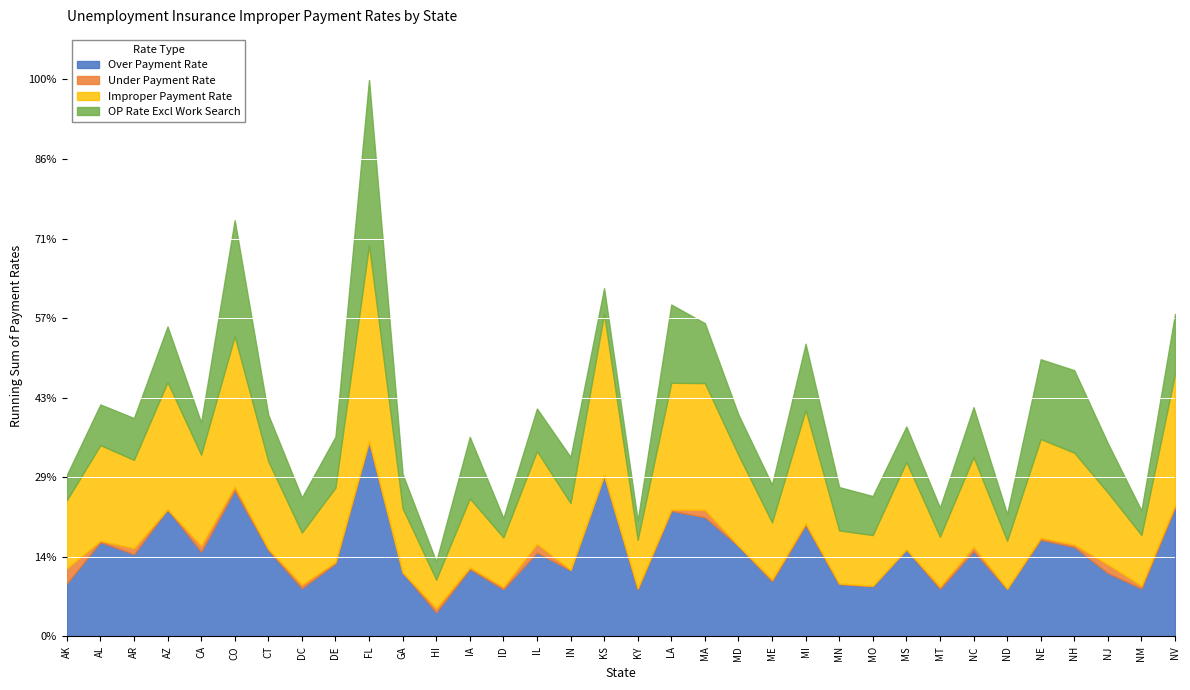

Which label corresponds to the largest value in the chart?

FL